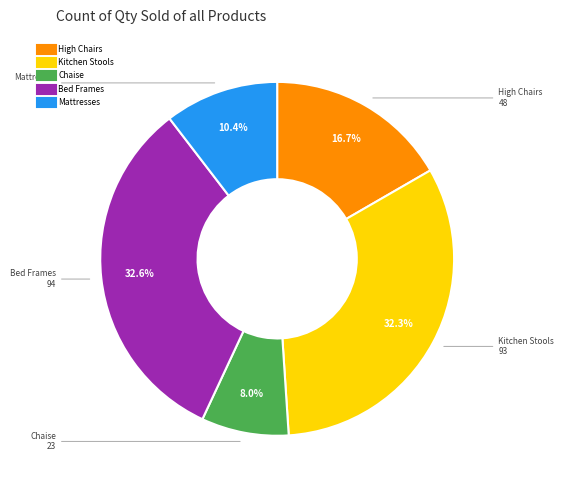

Is the sum of Bed Frames and High Chairs greater than half?

No